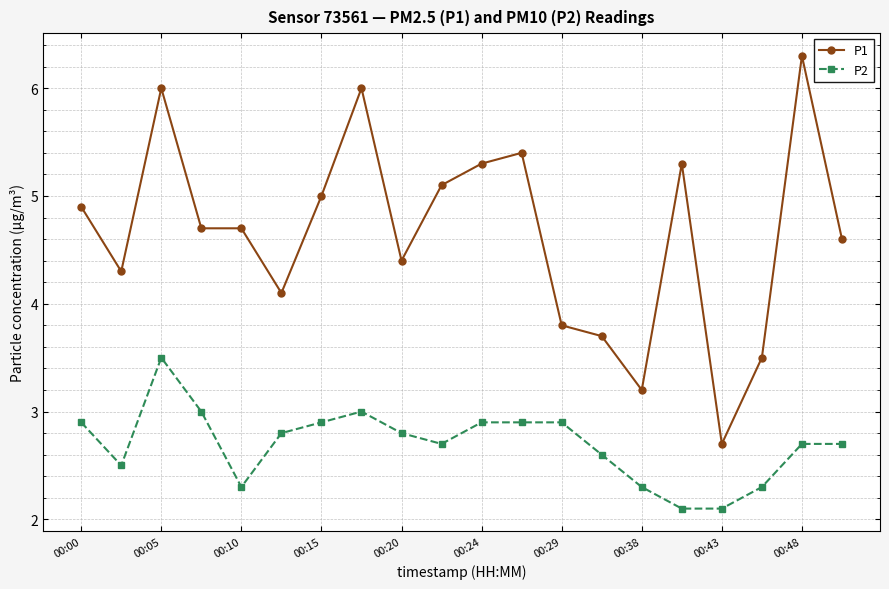

What is the difference between the maximum and second lowest values in the P1 series?

3.1